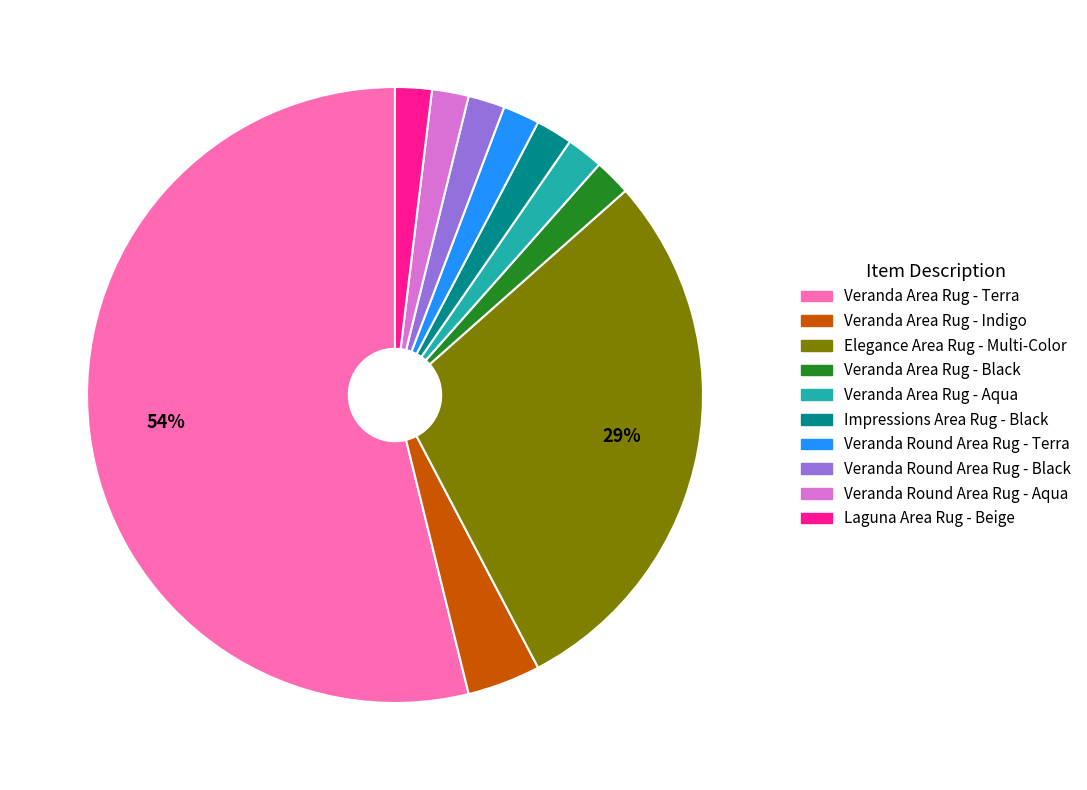

True or false: Veranda Round Area Rug - Black accounts for 9% of the total.

False